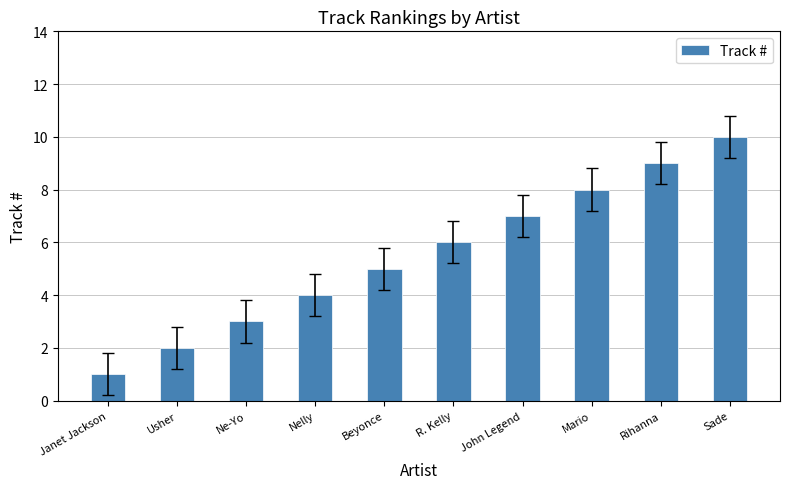

List the labels in order of value, smallest first.

Janet Jackson, Usher, Ne-Yo, Nelly, Beyonce, R. Kelly, John Legend, Mario, Rihanna, Sade